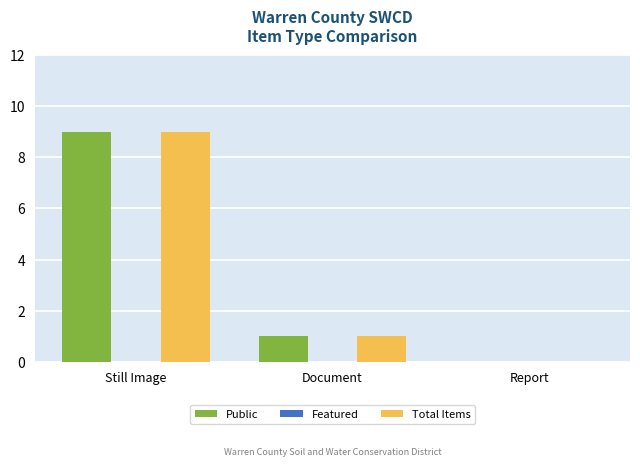

Where does the Total Items series first go above 1?

Still Image